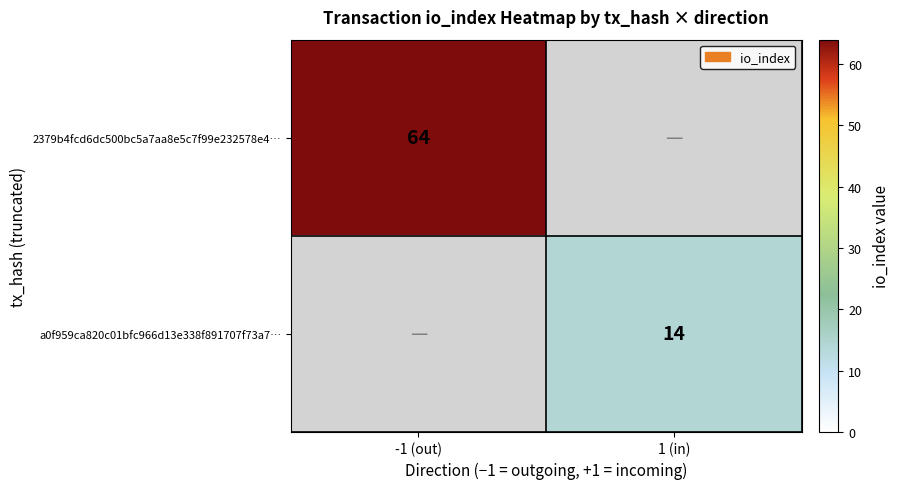

Is the value of a0f959ca820c01bfc966d13e338f891707f73a7… at 1 (in) greater than the value of 2379b4fcd6dc500bc5a7aa8e5c7f99e232578e4… at -1 (out)?

No